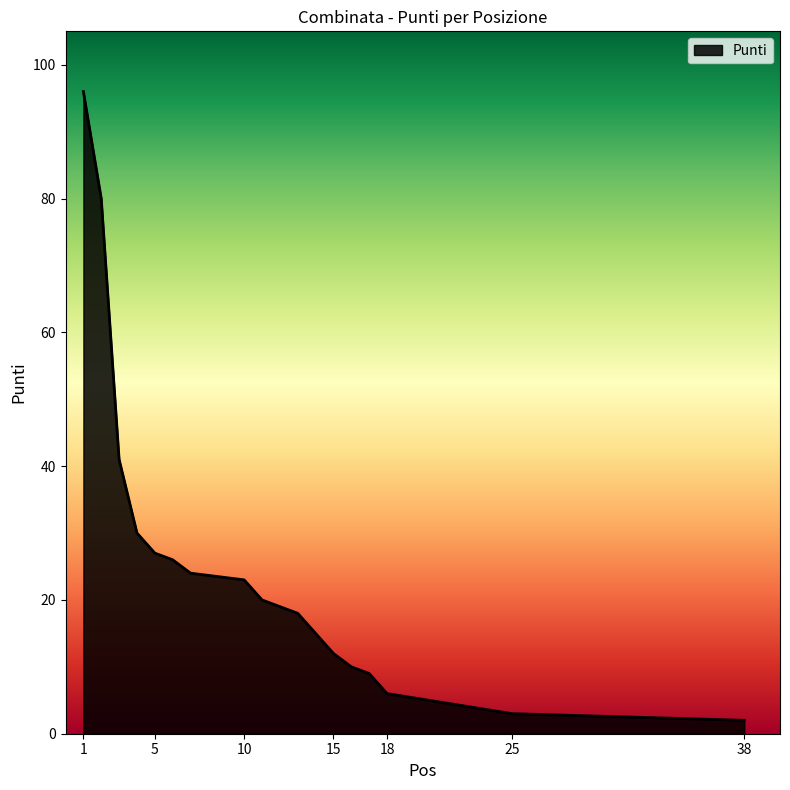

Is it true that the value at 13 is 29?

False